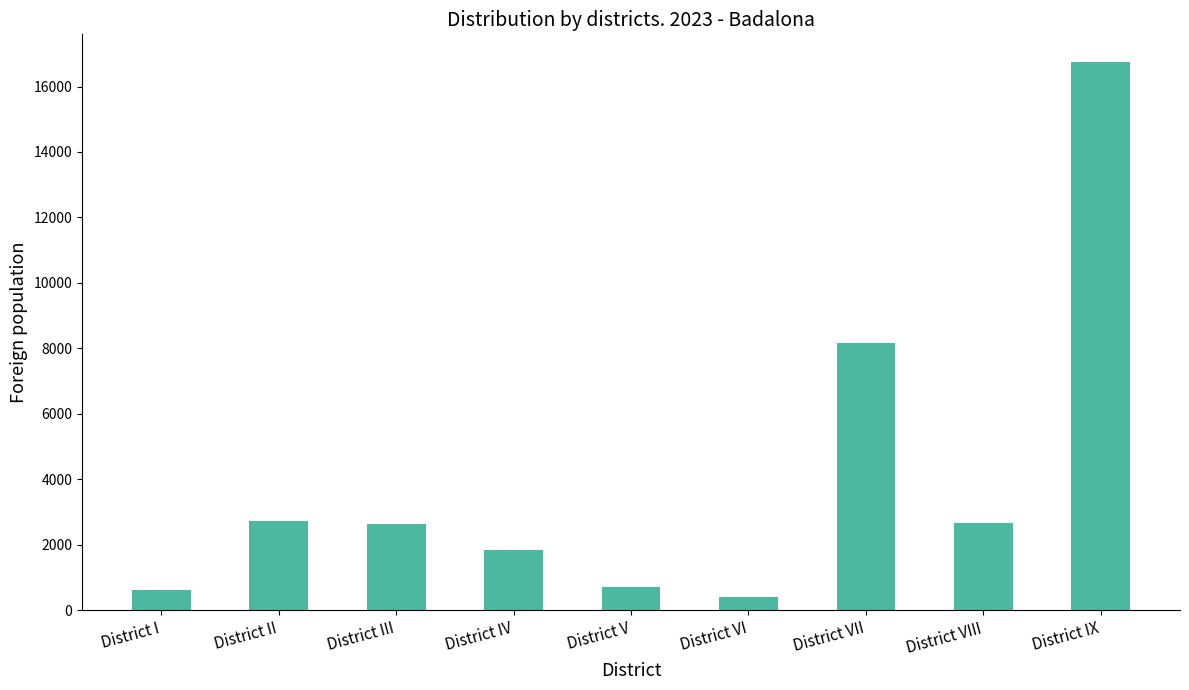

What is the value of the 8th bar from the left?

2667